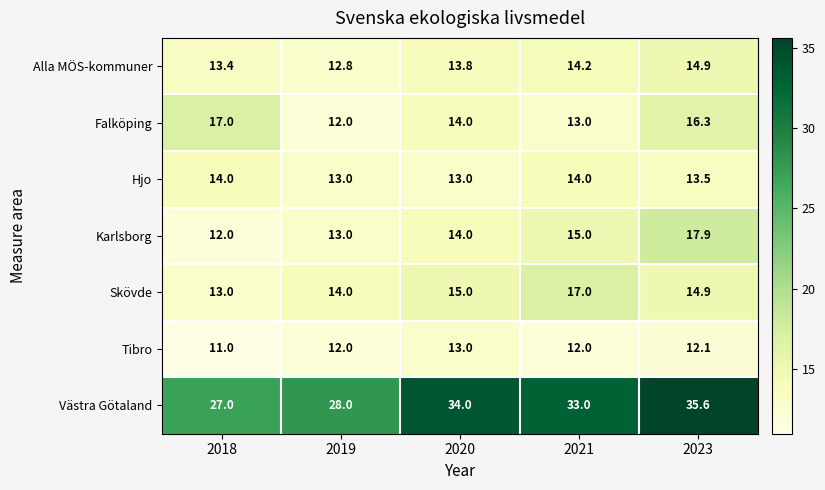

Which series has the widest spread of values?

Västra Götaland